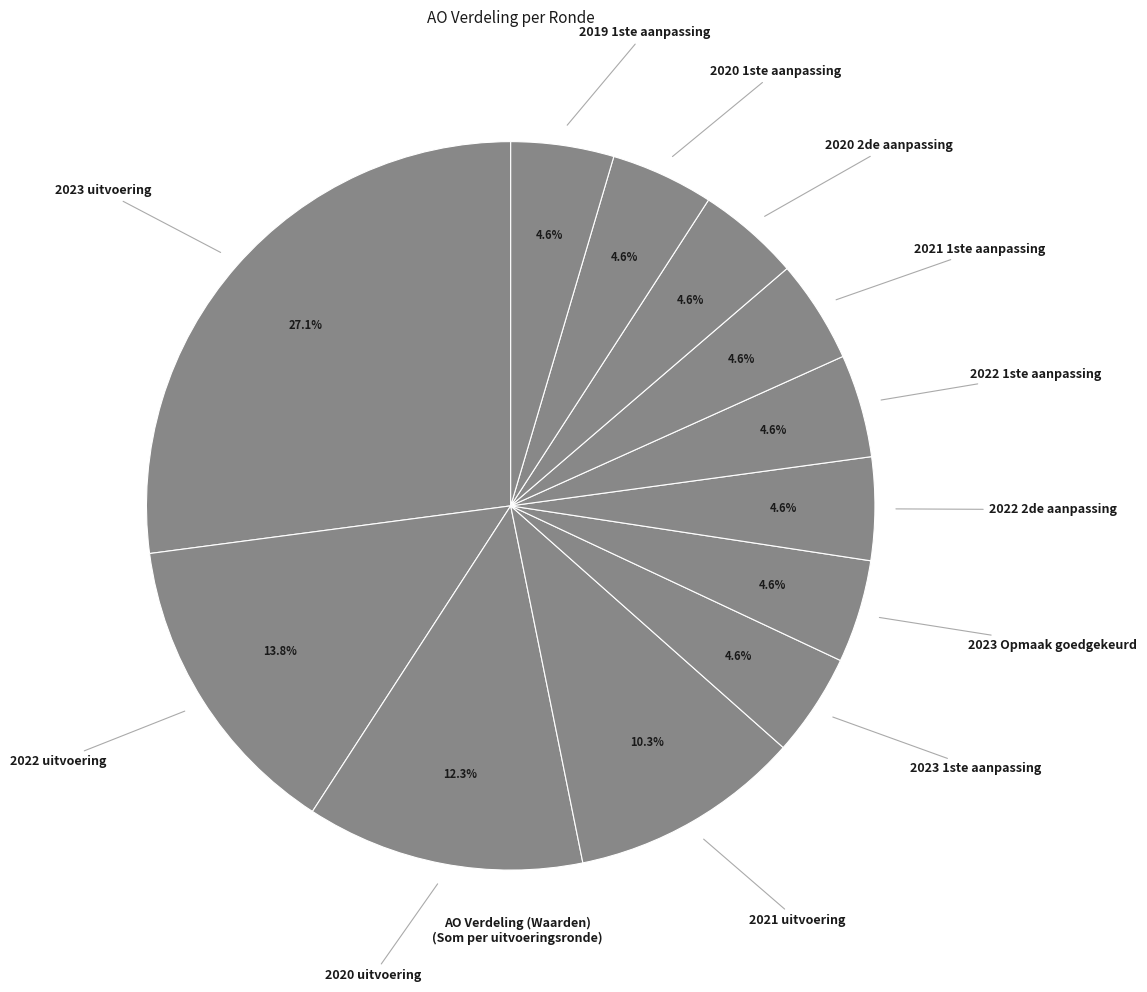

What is the largest slice in the pie chart?

2023 uitvoering